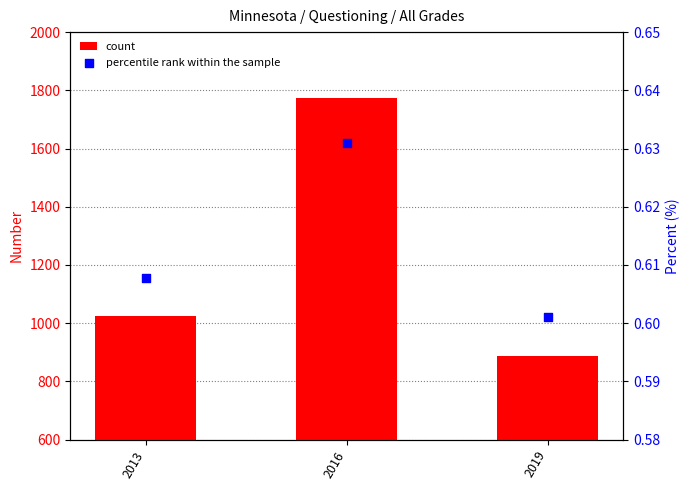

At which category is the sum across all series the highest?

2016